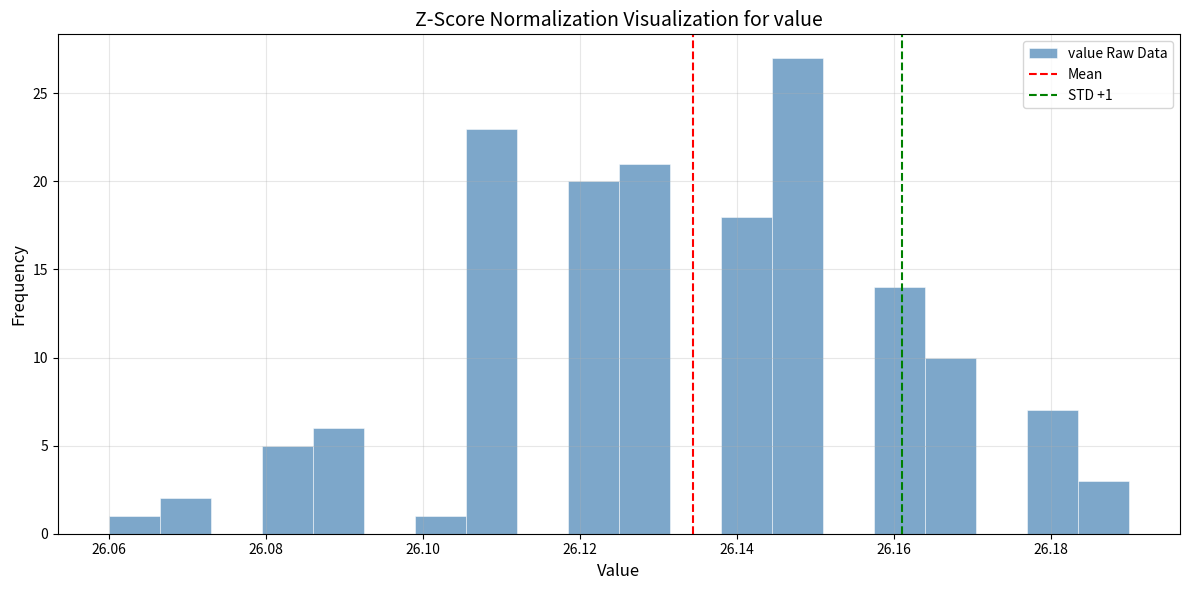

Around what value on the x-axis is the tallest bar? Give the approximate position of its centre, as read against the axis.

26.148